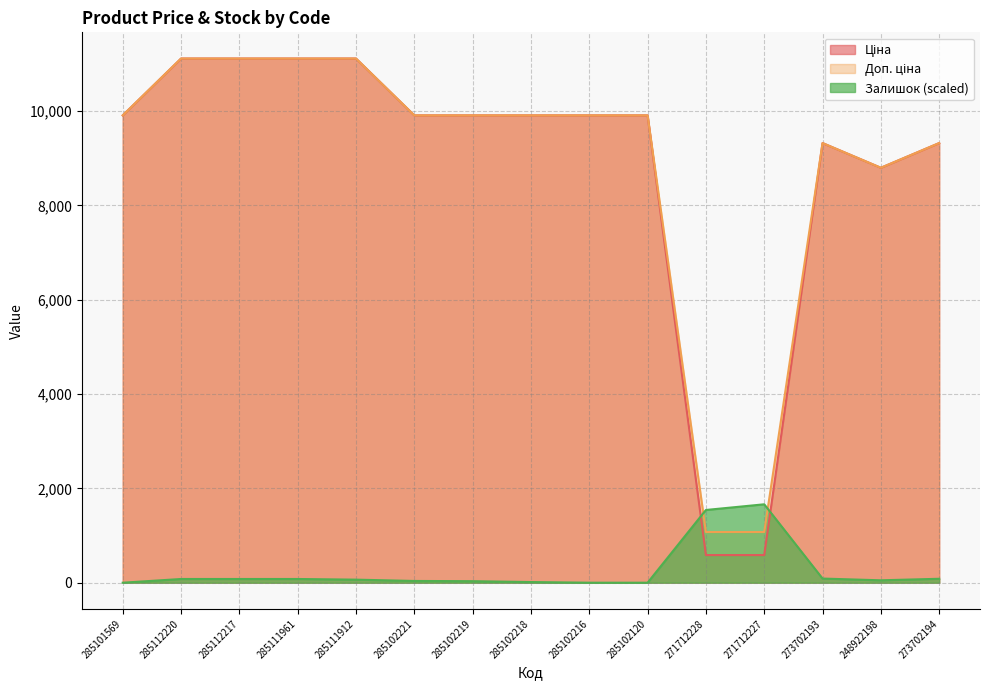

What is the lowest value of the Доп. ціна series?

1074.5